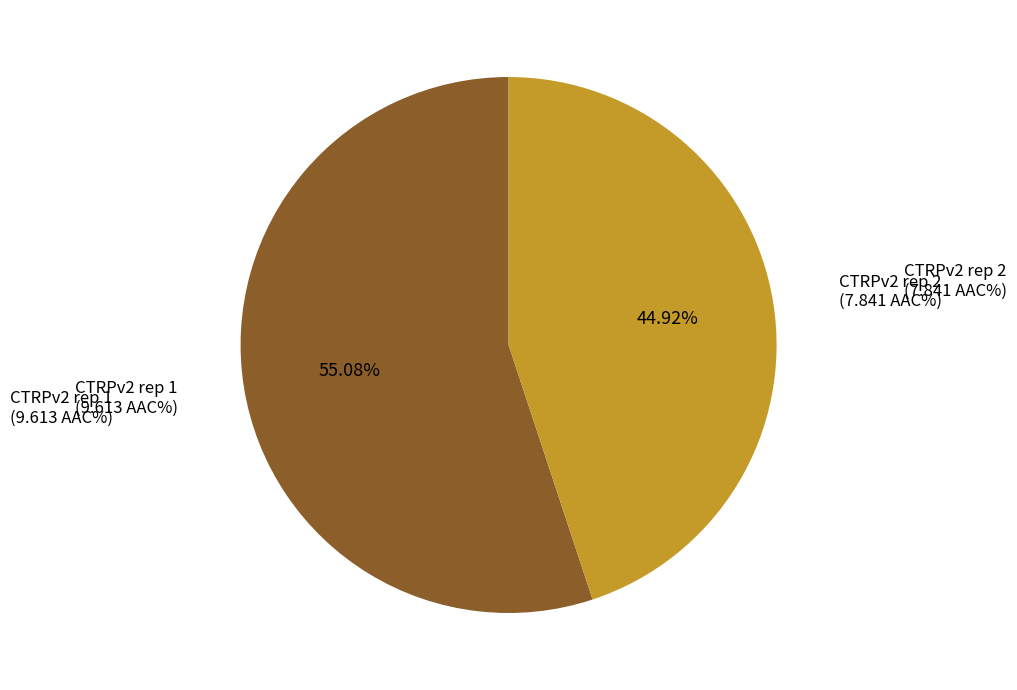

True or false: CTRPv2 rep 2 accounts for 45% of the total.

True